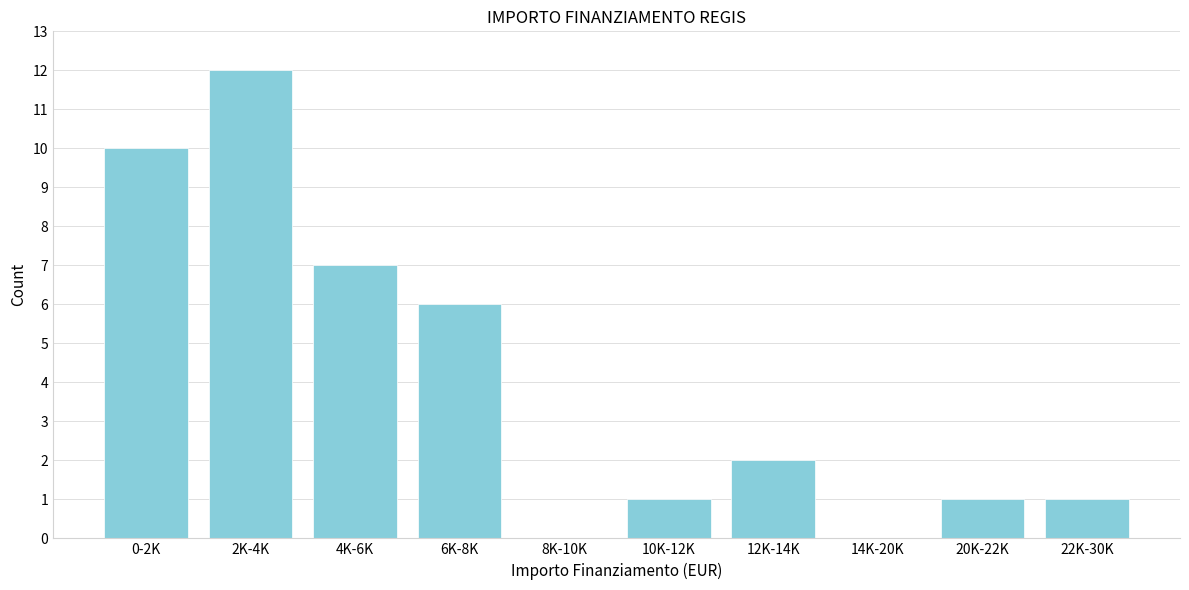

Reading left to right, list all the values displayed in this chart.

0-2K=10	2K-4K=12	4K-6K=7	6K-8K=6	8K-10K=0	10K-12K=1	12K-14K=2	14K-20K=0	20K-22K=1	22K-30K=1